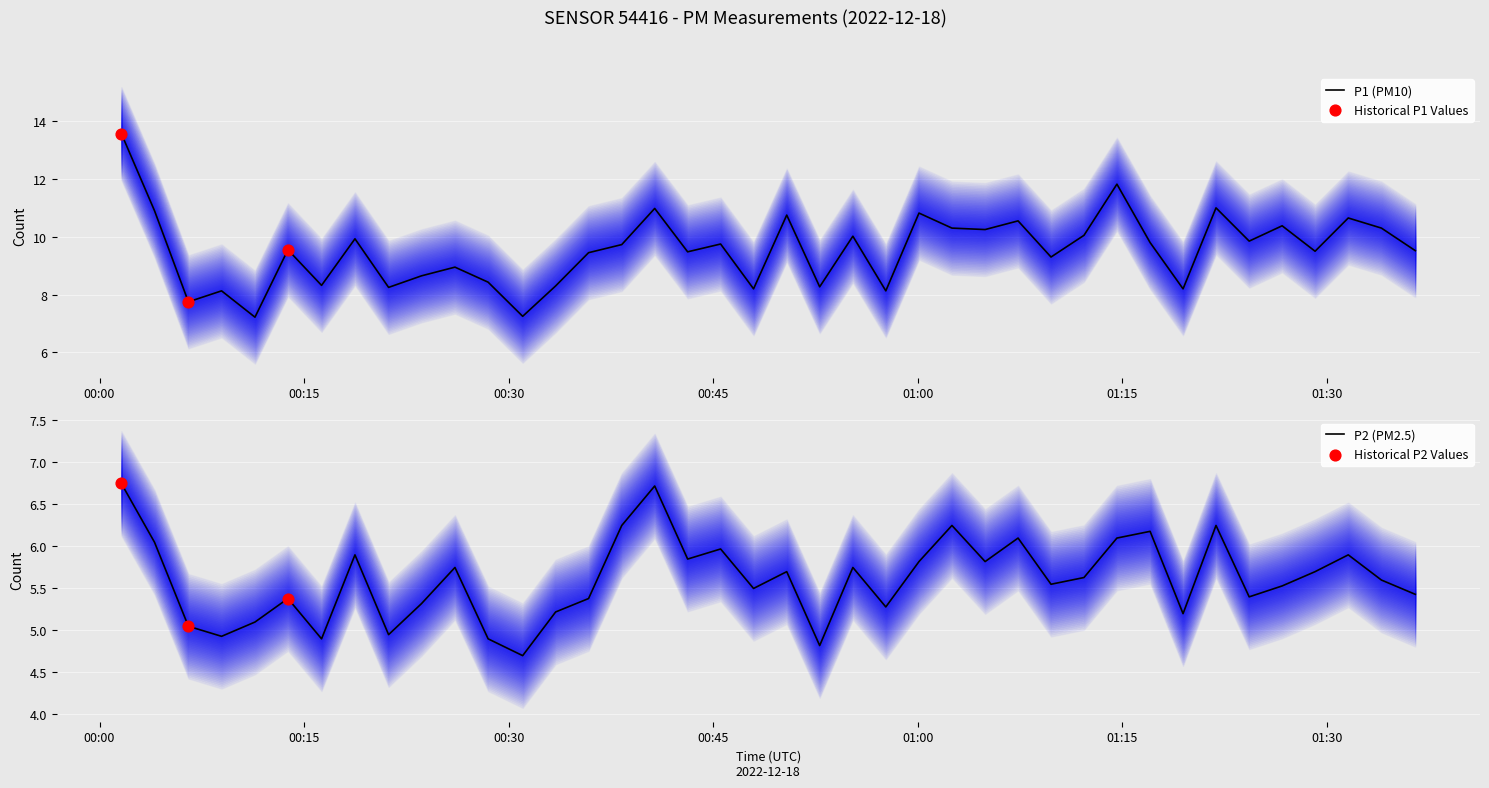

What are all the series names shown in the legend?

P1, P2